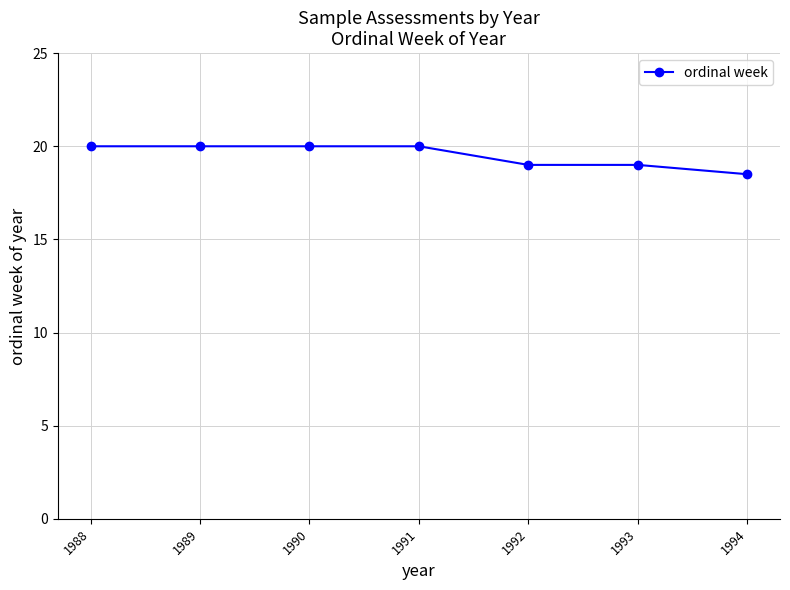

Reading left to right, extract all data points from this chart.

20.0	20.0	20.0	20.0	19.0	19.0	18.5